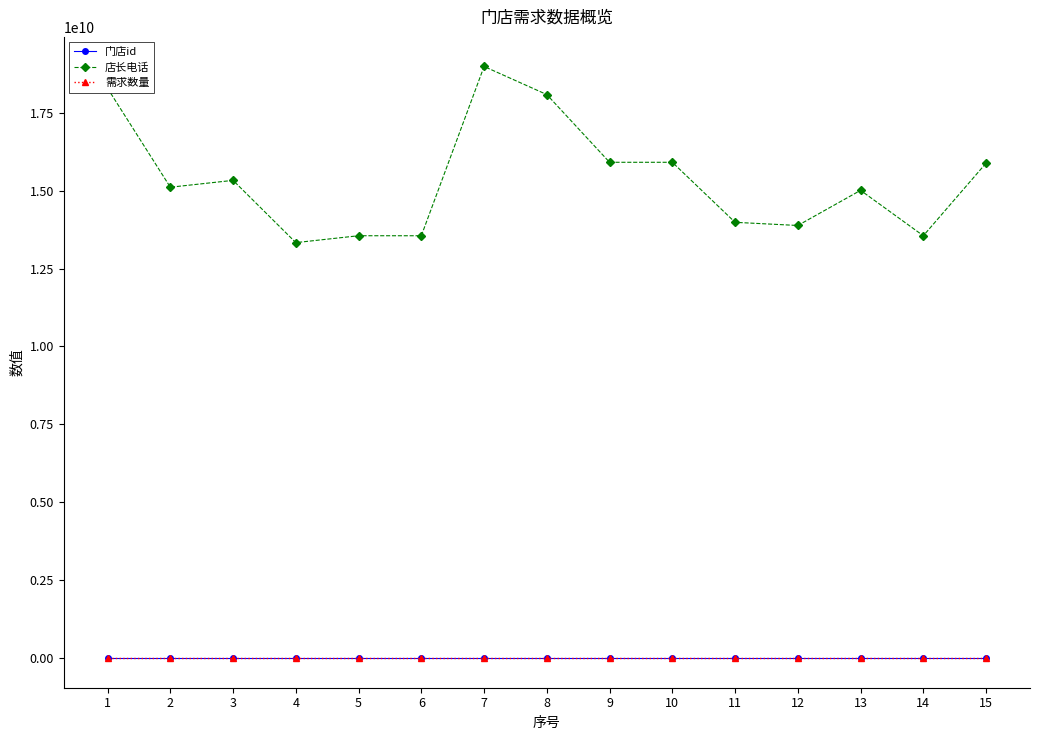

What is the highest value of the 店长电话 series?

18982121009